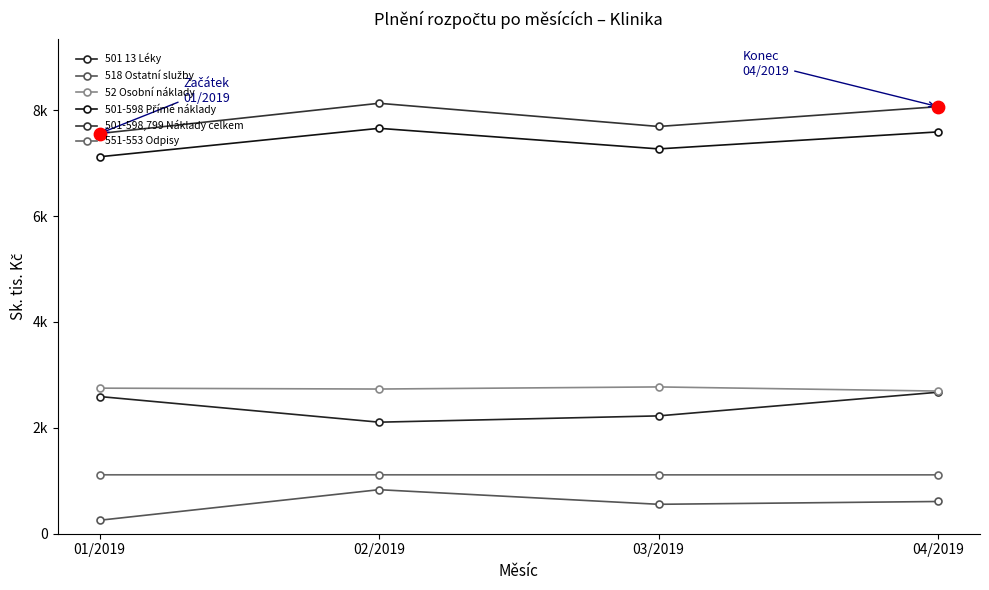

Which series has the largest total across all categories?

501-598,799 Náklady celkem